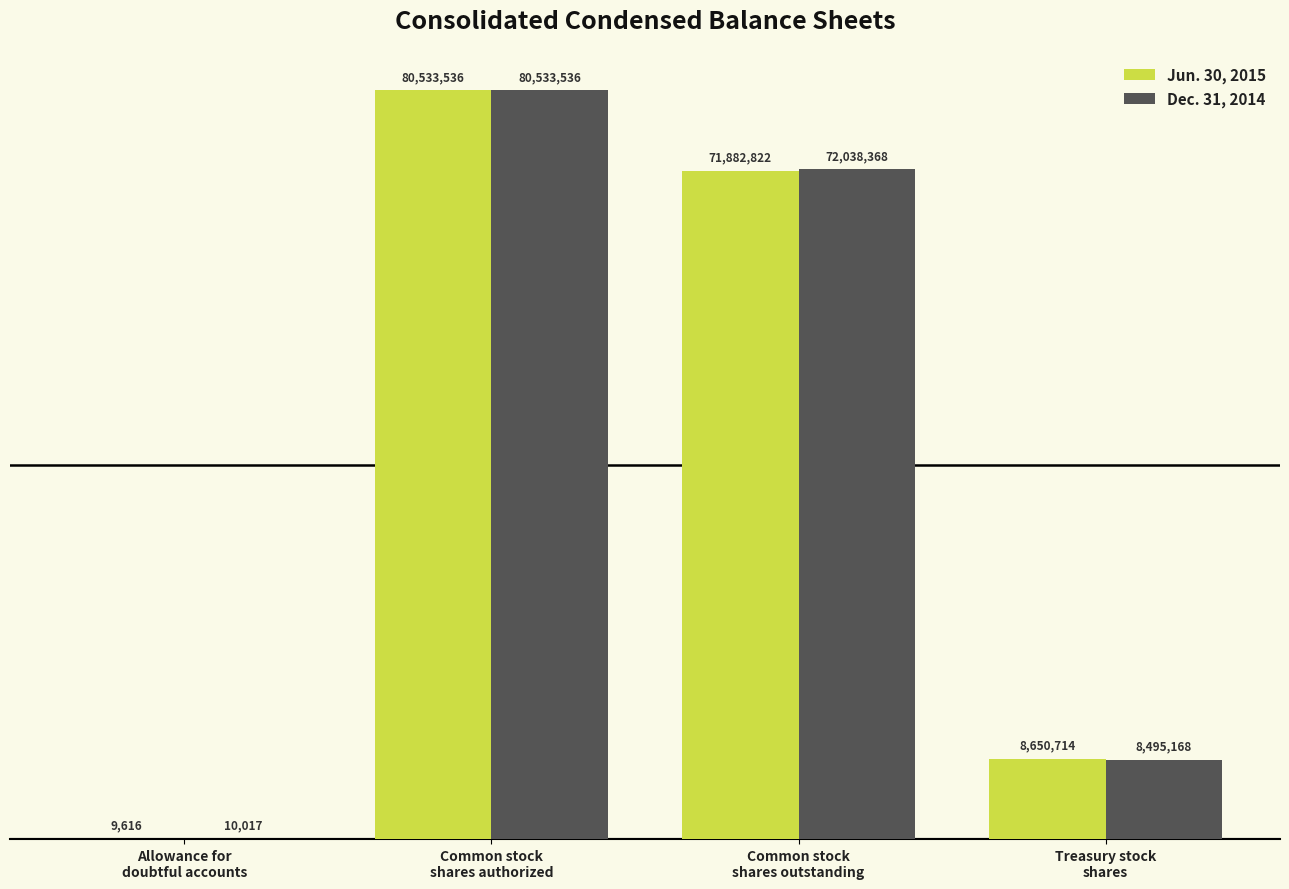

Read the Dec. 31, 2014 value at Common stock
shares outstanding.

72038368